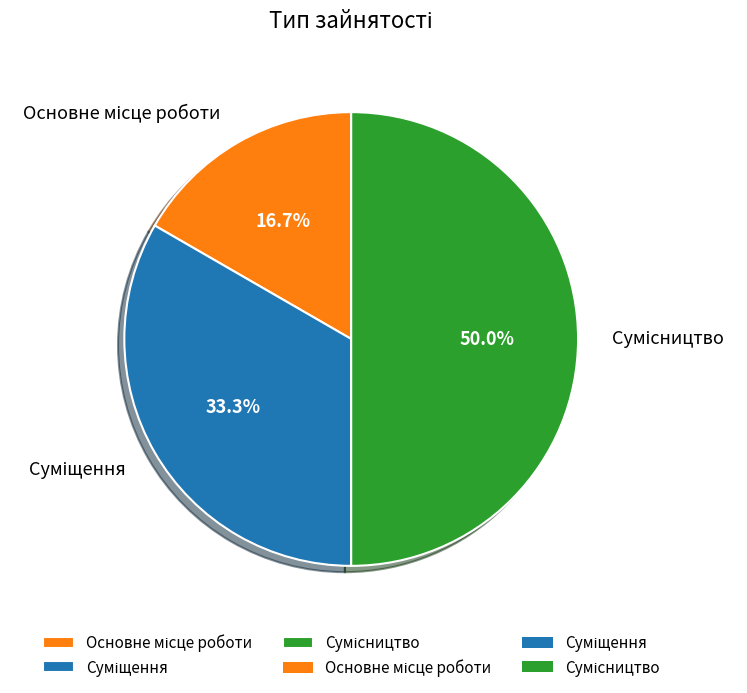

Count the number of slices in the pie.

3